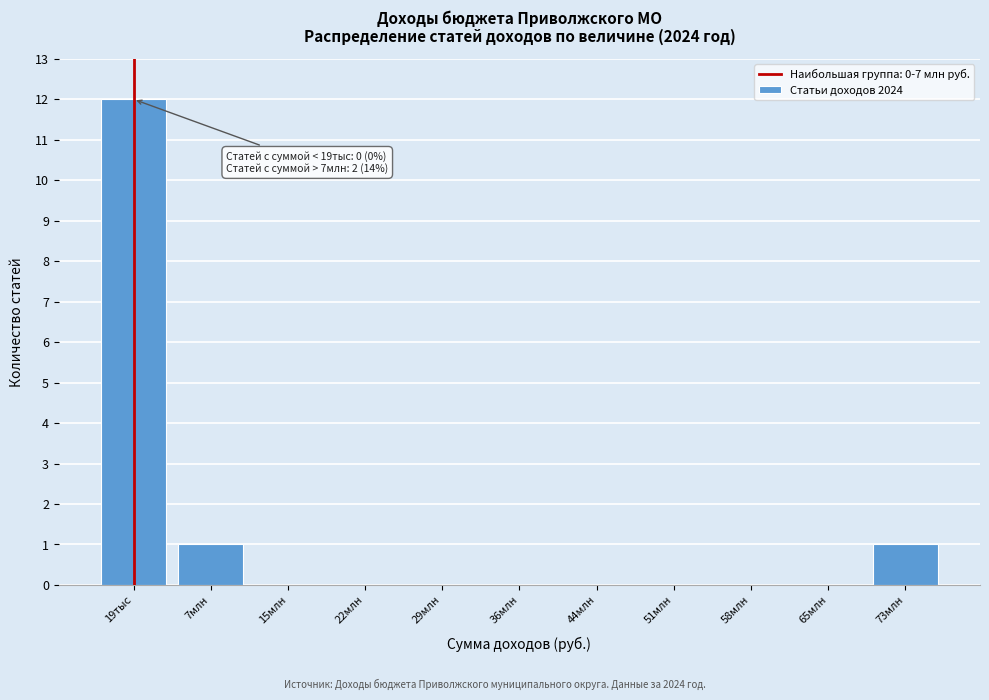

Reading right to left, list all the values displayed in this chart.

73млн=1	65млн=0	58млн=0	51млн=0	44млн=0	36млн=0	29млн=0	22млн=0	15млн=0	7млн=1	19тыс=12